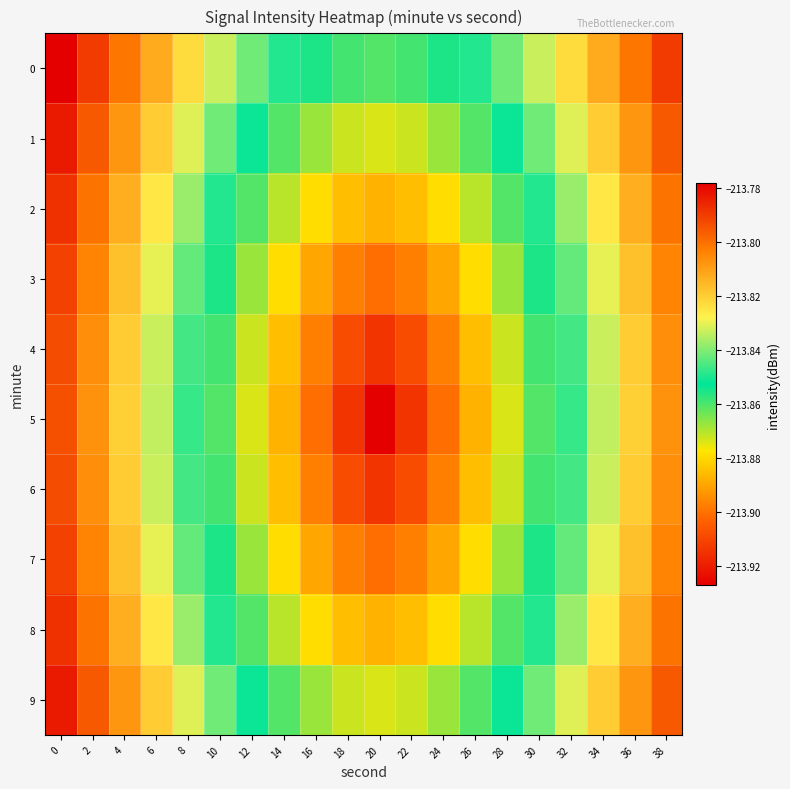

Reading right to left, list all the values displayed in this chart.

0: 38=-213.8	36=-213.8	34=-213.8	32=-213.8	30=-213.8	28=-213.8	26=-213.8	24=-213.9	22=-213.9	20=-213.9	18=-213.9	16=-213.9	14=-213.8	12=-213.8	10=-213.8	8=-213.8	6=-213.8	4=-213.8	2=-213.8	0=-213.8
1: 38=-213.8	36=-213.8	34=-213.8	32=-213.8	30=-213.8	28=-213.9	26=-213.9	24=-213.9	22=-213.9	20=-213.9	18=-213.9	16=-213.9	14=-213.9	12=-213.9	10=-213.8	8=-213.8	6=-213.8	4=-213.8	2=-213.8	0=-213.8
2: 38=-213.8	36=-213.8	34=-213.8	32=-213.8	30=-213.8	28=-213.9	26=-213.9	24=-213.9	22=-213.9	20=-213.9	18=-213.9	16=-213.9	14=-213.9	12=-213.9	10=-213.8	8=-213.8	6=-213.8	4=-213.8	2=-213.8	0=-213.8
3: 38=-213.8	36=-213.8	34=-213.8	32=-213.8	30=-213.9	28=-213.9	26=-213.9	24=-213.9	22=-213.9	20=-213.9	18=-213.9	16=-213.9	14=-213.9	12=-213.9	10=-213.9	8=-213.8	6=-213.8	4=-213.8	2=-213.8	0=-213.8
4: 38=-213.8	36=-213.8	34=-213.8	32=-213.8	30=-213.9	28=-213.9	26=-213.9	24=-213.9	22=-213.9	20=-213.9	18=-213.9	16=-213.9	14=-213.9	12=-213.9	10=-213.9	8=-213.8	6=-213.8	4=-213.8	2=-213.8	0=-213.8
5: 38=-213.8	36=-213.8	34=-213.8	32=-213.8	30=-213.9	28=-213.9	26=-213.9	24=-213.9	22=-213.9	20=-213.9	18=-213.9	16=-213.9	14=-213.9	12=-213.9	10=-213.9	8=-213.8	6=-213.8	4=-213.8	2=-213.8	0=-213.8
6: 38=-213.8	36=-213.8	34=-213.8	32=-213.8	30=-213.9	28=-213.9	26=-213.9	24=-213.9	22=-213.9	20=-213.9	18=-213.9	16=-213.9	14=-213.9	12=-213.9	10=-213.9	8=-213.8	6=-213.8	4=-213.8	2=-213.8	0=-213.8
7: 38=-213.8	36=-213.8	34=-213.8	32=-213.8	30=-213.9	28=-213.9	26=-213.9	24=-213.9	22=-213.9	20=-213.9	18=-213.9	16=-213.9	14=-213.9	12=-213.9	10=-213.9	8=-213.8	6=-213.8	4=-213.8	2=-213.8	0=-213.8
8: 38=-213.8	36=-213.8	34=-213.8	32=-213.8	30=-213.8	28=-213.9	26=-213.9	24=-213.9	22=-213.9	20=-213.9	18=-213.9	16=-213.9	14=-213.9	12=-213.9	10=-213.8	8=-213.8	6=-213.8	4=-213.8	2=-213.8	0=-213.8
9: 38=-213.8	36=-213.8	34=-213.8	32=-213.8	30=-213.8	28=-213.9	26=-213.9	24=-213.9	22=-213.9	20=-213.9	18=-213.9	16=-213.9	14=-213.9	12=-213.9	10=-213.8	8=-213.8	6=-213.8	4=-213.8	2=-213.8	0=-213.8